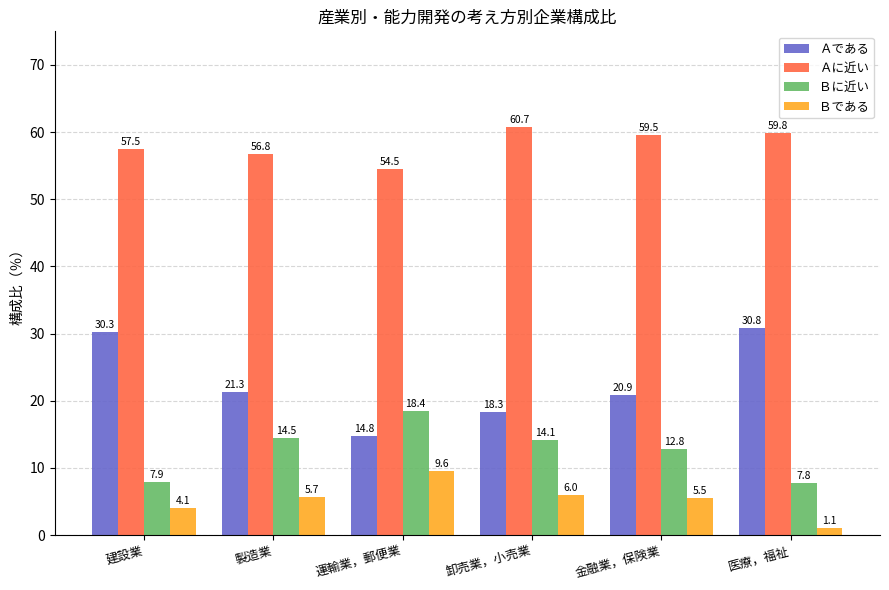

True or false: Ｂである has a value of 9.6 at 運輸業，郵便業.

True